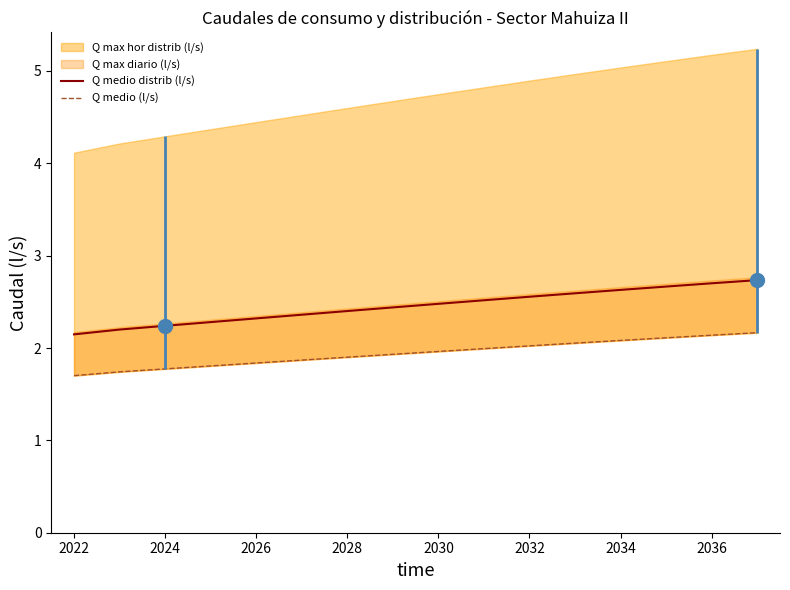

At which label does Q medio (l/s) reach its minimum?

2022